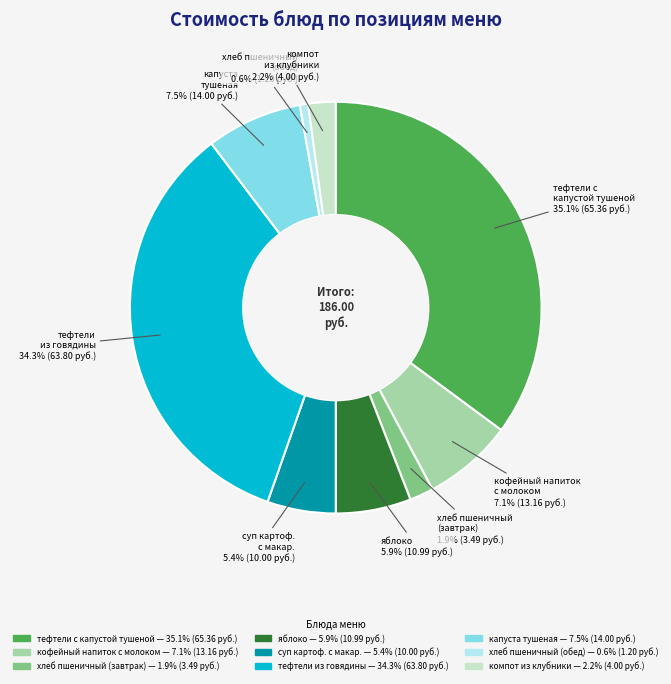

Does any single category account for the majority?

No